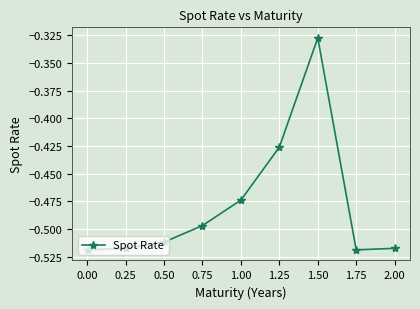

True or false: the data has more than 1 interior local peaks.

False